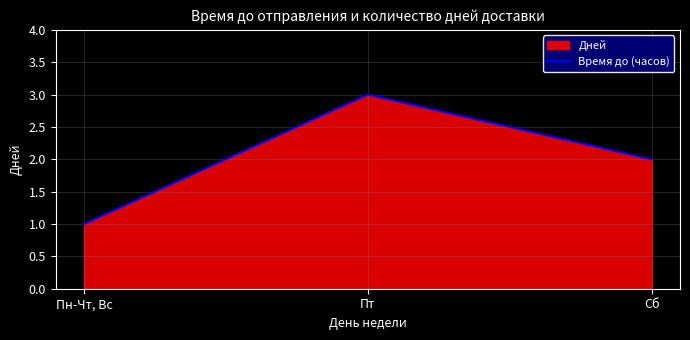

Reading left to right, what are all the values shown in this chart?

1	3	2